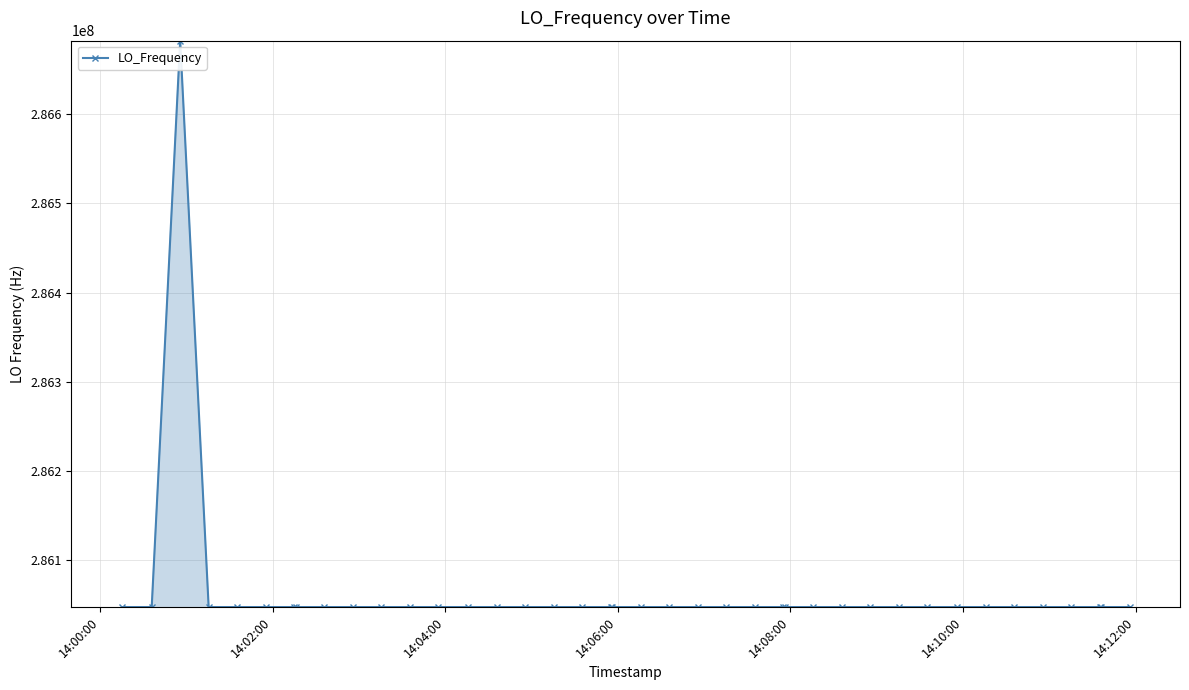

True or false: the data has more than 2 interior local peaks.

True